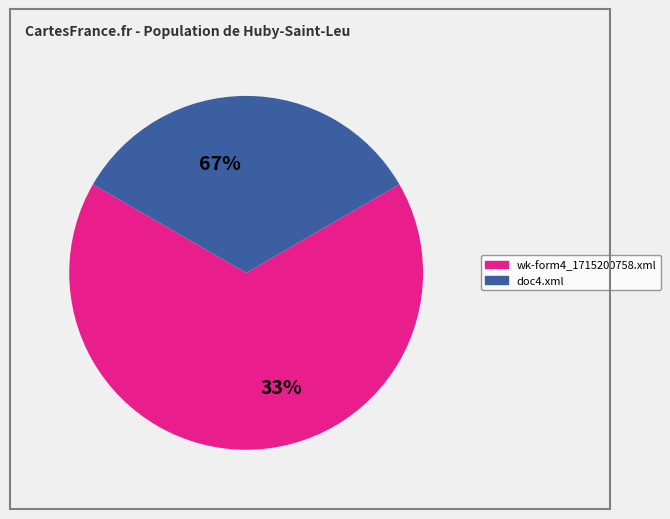

What is the largest slice in the pie chart?

wk-form4_1715200758.xml